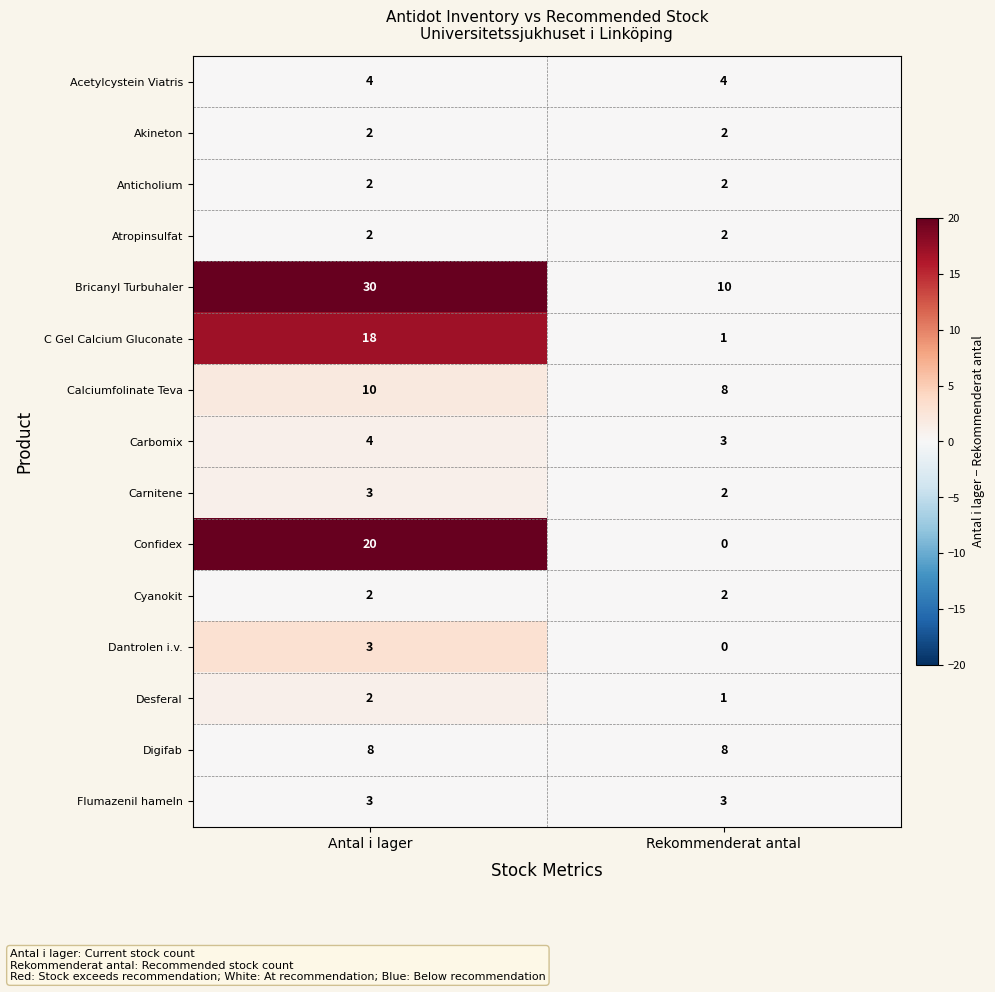

At how many categories does at least one series exceed 18?

1